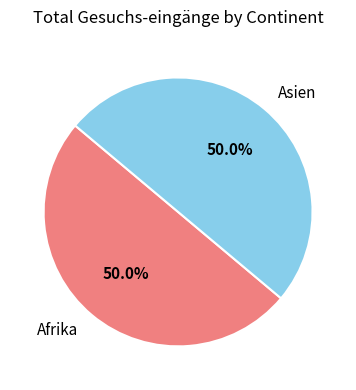

What percentage is NOT represented by Asien?

50.0%